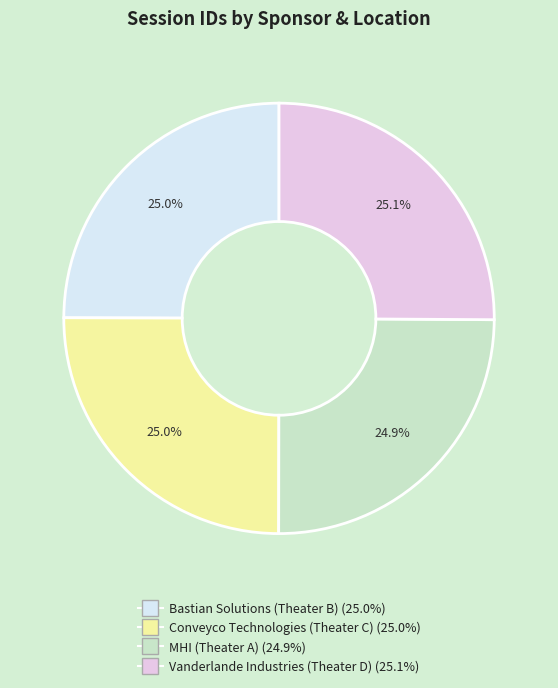

How many segments does this pie chart have?

4